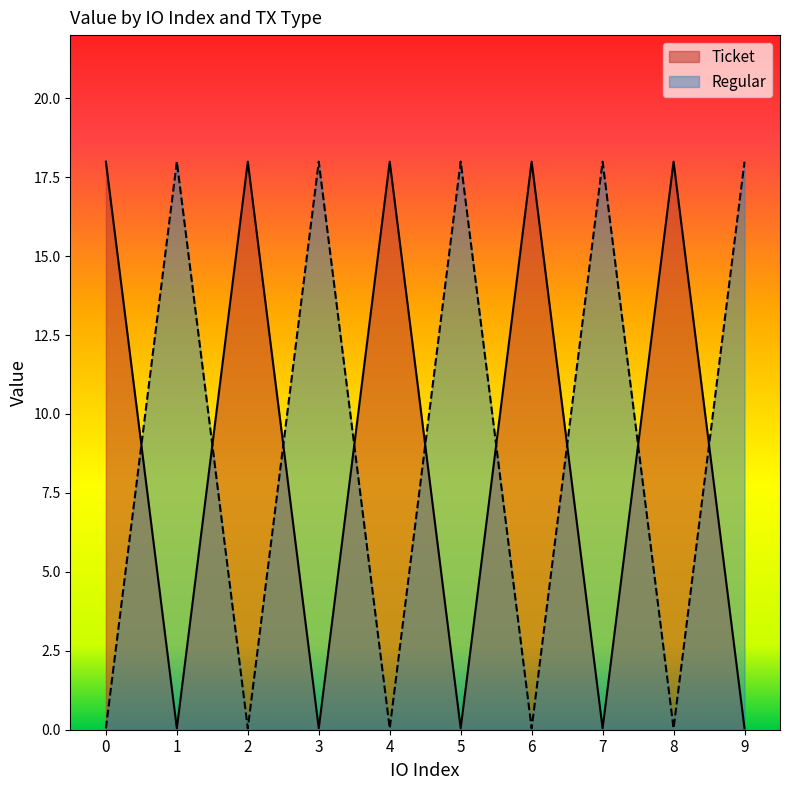

True or false: Regular has a value of 0.1 at 2.

False